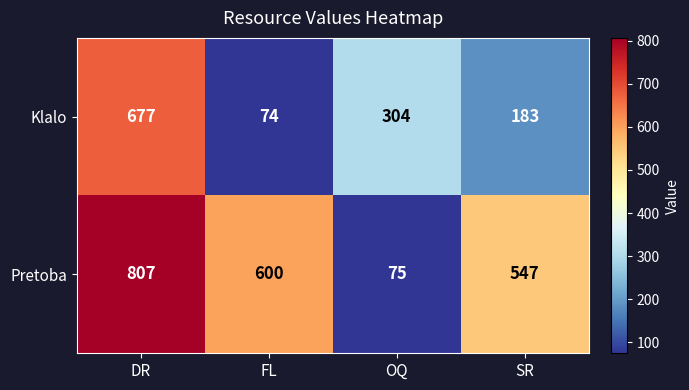

Rank the categories by Klalo value from lowest to highest.

FL, SR, OQ, DR